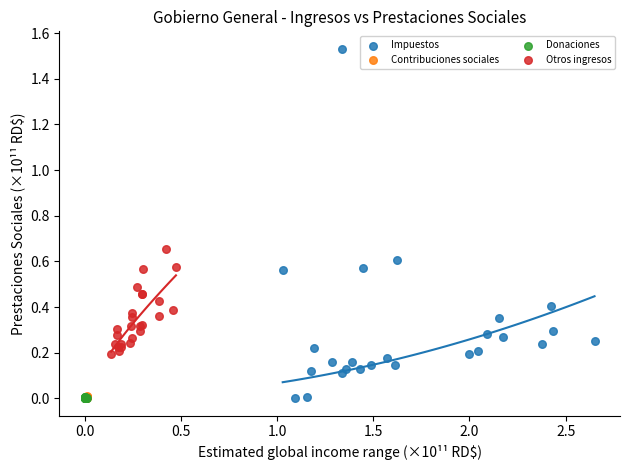

What are all the series names shown in the legend?

Impuestos, Contribuciones sociales, Donaciones, Otros ingresos